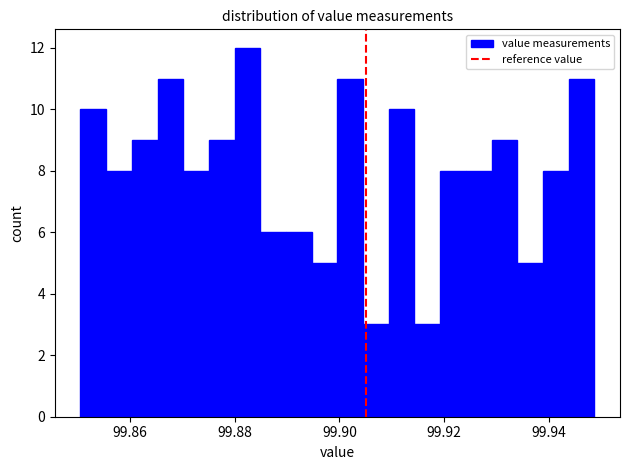

Around what value on the x-axis is the tallest bar? Give the approximate position of its centre, as read against the axis.

99.882